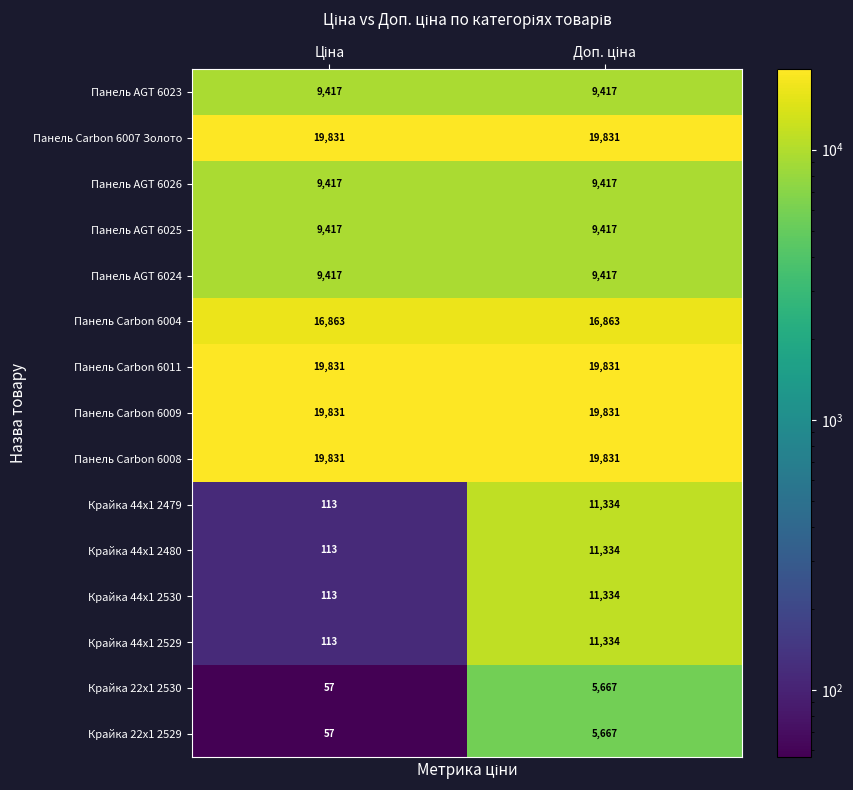

At how many categories does at least one series exceed 4231?

2